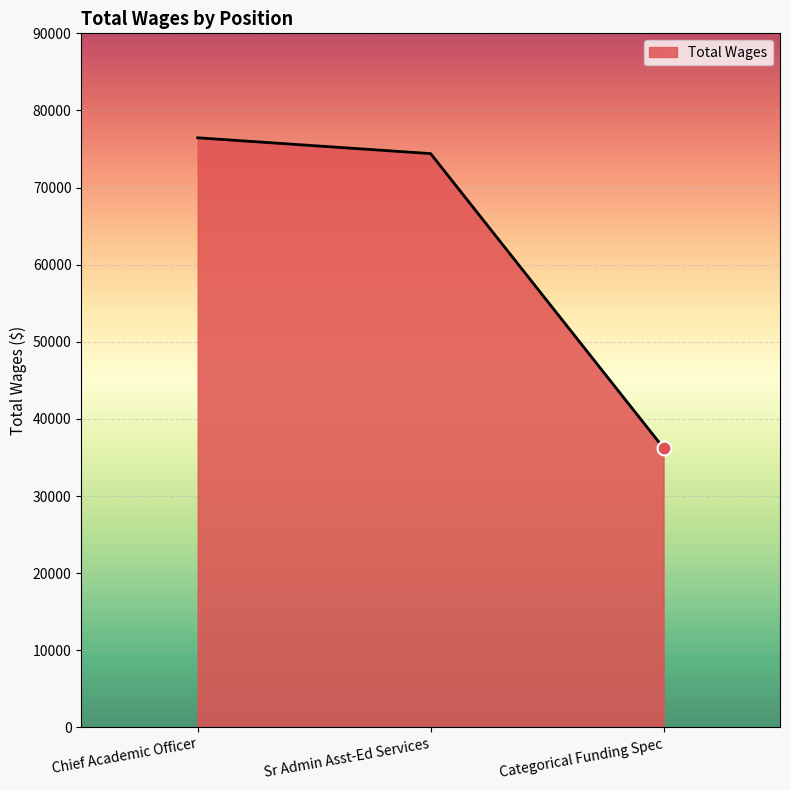

Does the chart display data point markers on the line(s)?

No